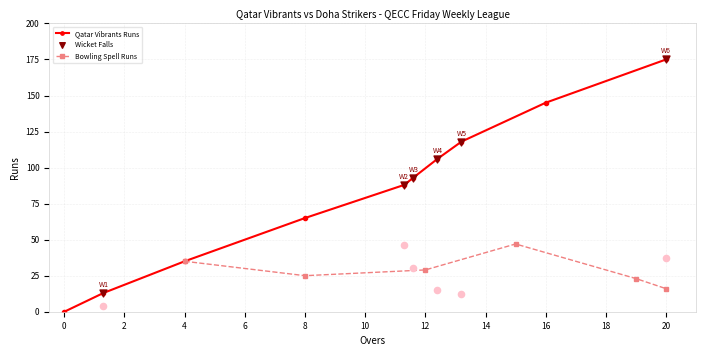

In Bowling Spell Runs, how many points are higher than both neighbors (excluding endpoints)?

1